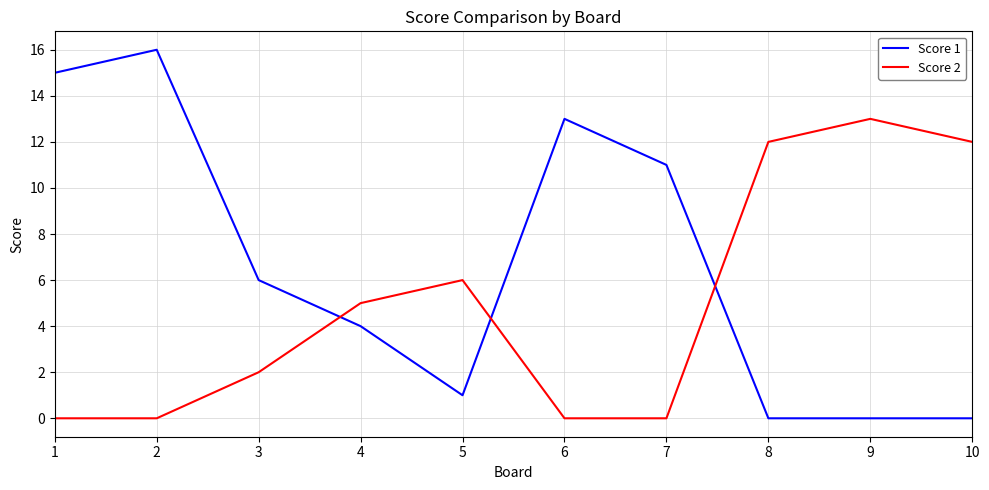

True or false: Score 1 has more than 1 interior local peaks.

True